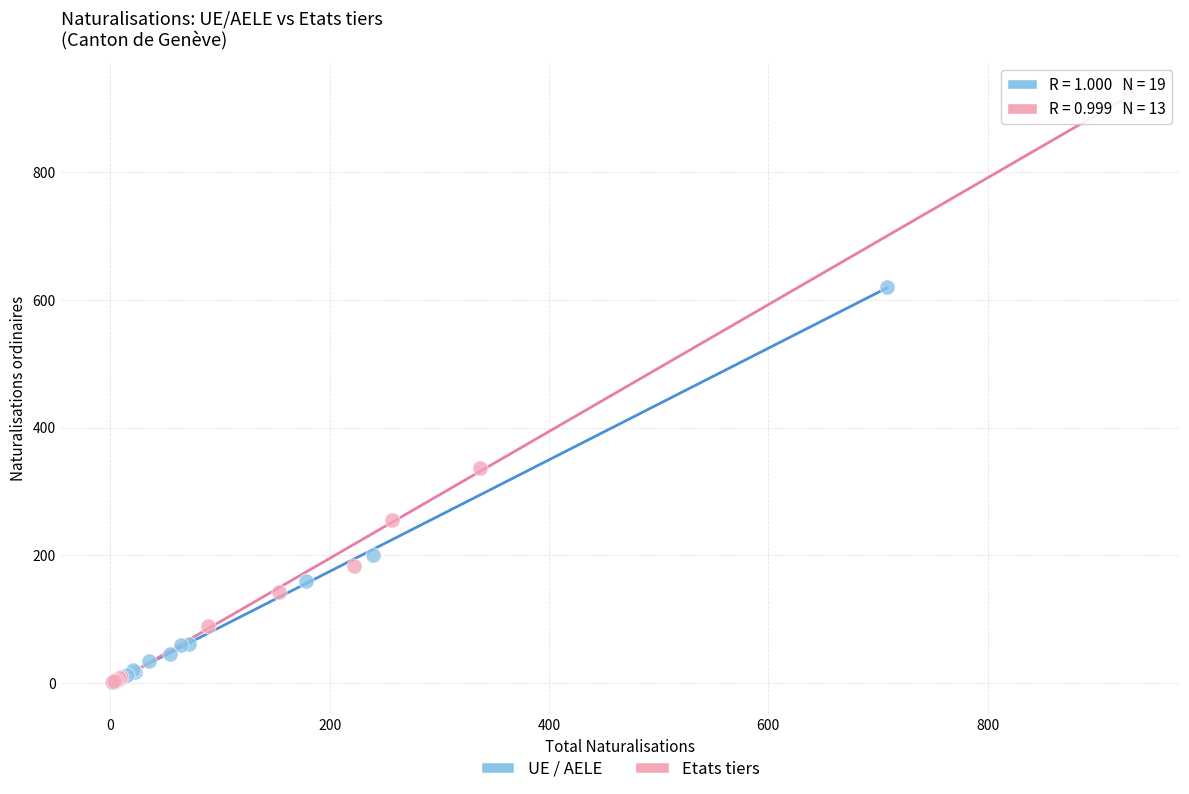

Which series contains the highest Y value?

Etats tiers